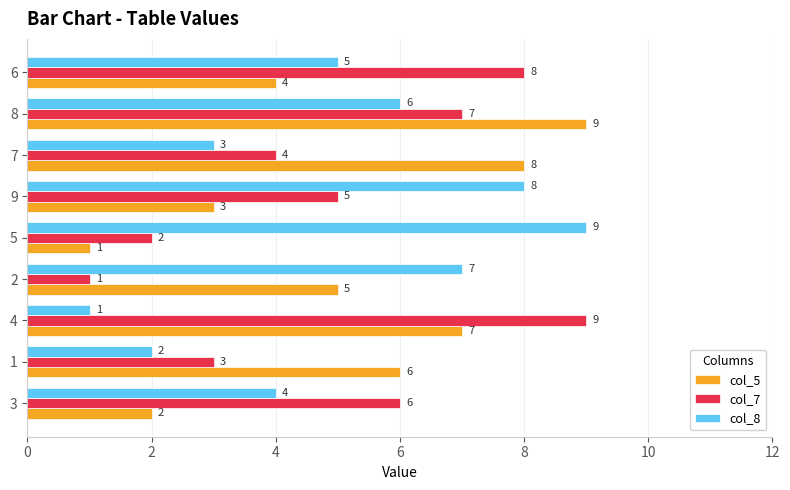

At which category is the sum across all series the highest?

8